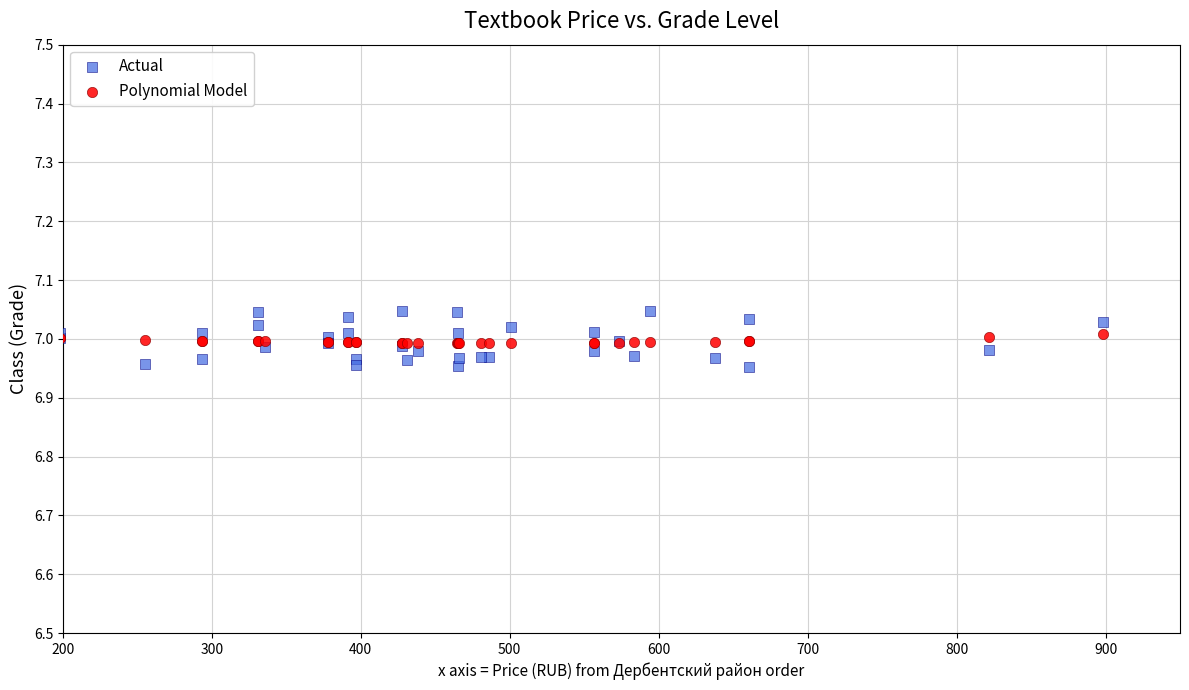

What are all the series names shown in the legend?

Actual, Polynomial Model